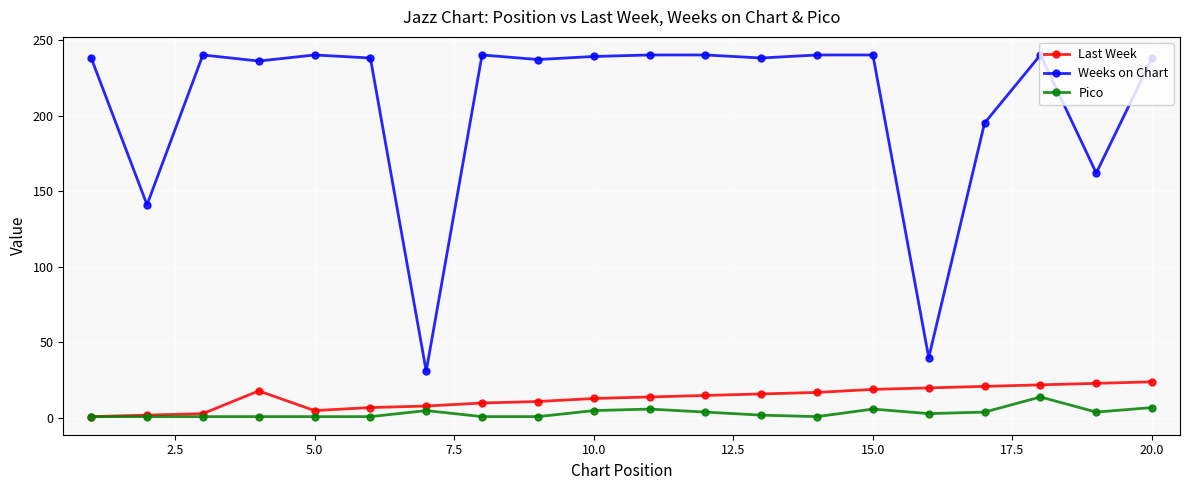

True or false: Weeks on Chart has more than 0 points higher than both neighbors.

True